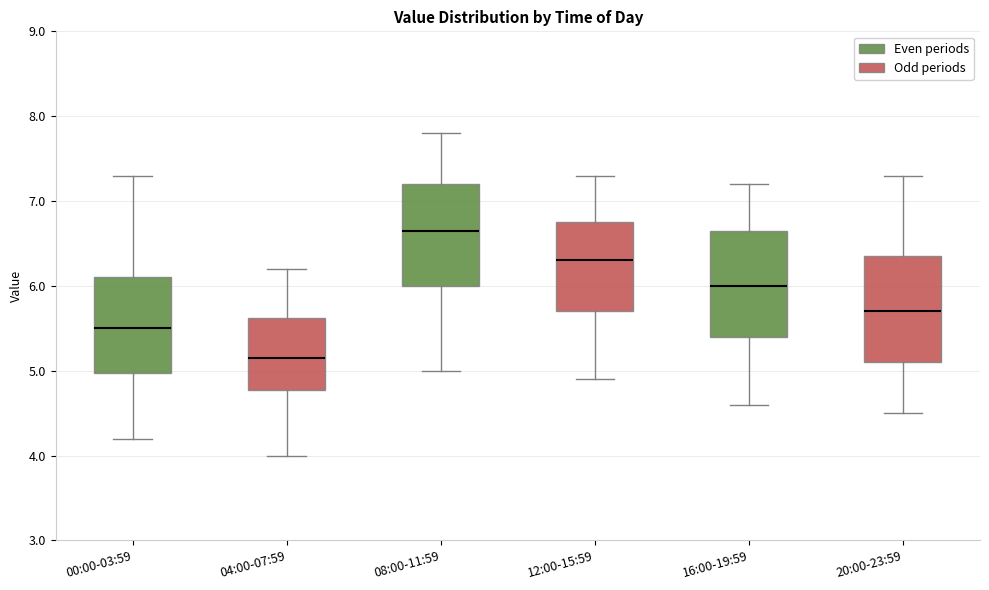

Reading left to right, read every box against the y-axis: the position of its median line, the range the box covers, and the ends of its whiskers. The values are not printed on the chart, so give them approximately, as read against the axis.

00:00-03:59: median 5.5, box 5.0 to 6.1, whiskers 4.2 to 7.3
04:00-07:59: median 5.2, box 4.8 to 5.6, whiskers 4.0 to 6.2
08:00-11:59: median 6.7, box 6.0 to 7.2, whiskers 5.0 to 7.8
12:00-15:59: median 6.3, box 5.7 to 6.8, whiskers 4.9 to 7.3
16:00-19:59: median 6.0, box 5.4 to 6.7, whiskers 4.6 to 7.2
20:00-23:59: median 5.7, box 5.1 to 6.4, whiskers 4.5 to 7.3